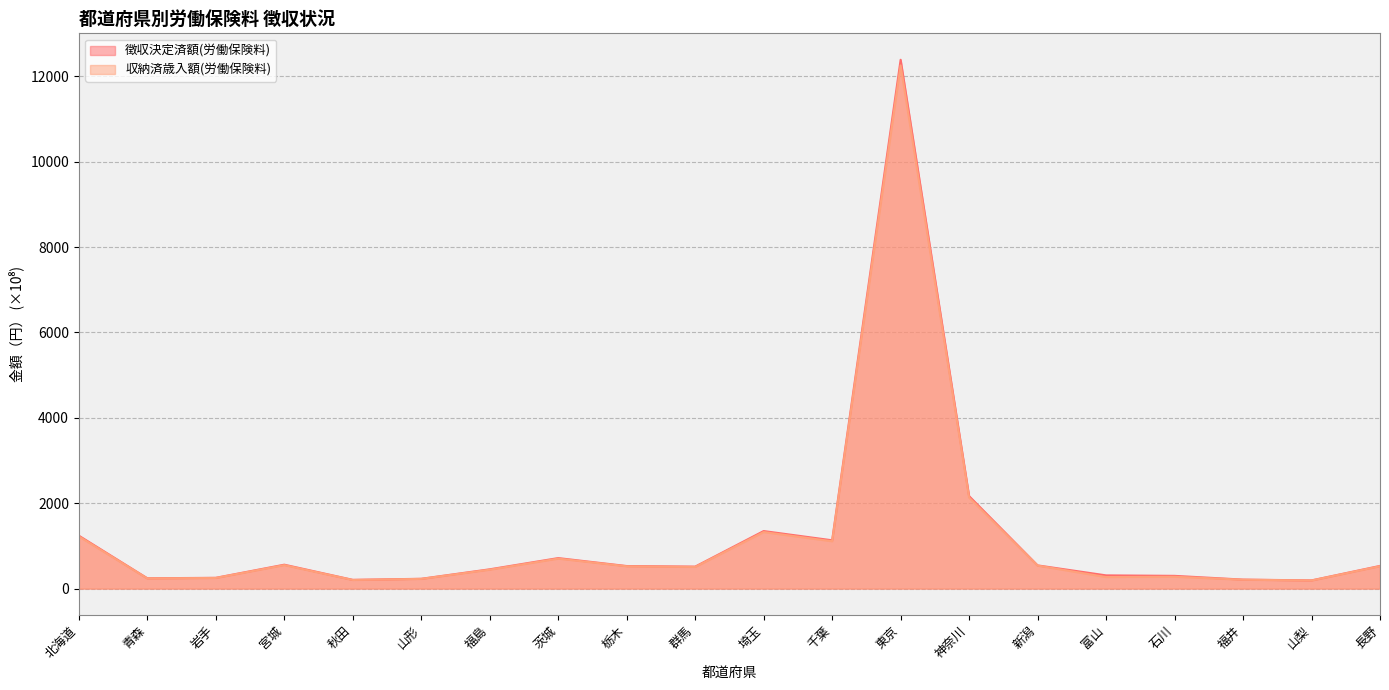

Count the number of categories in the chart.

20